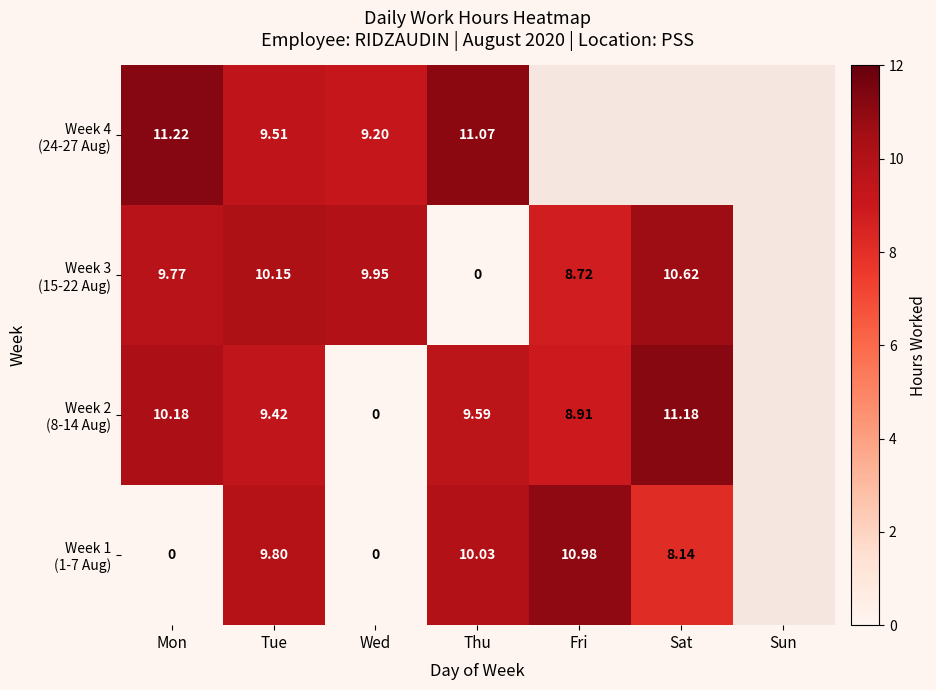

Rank the series by their maximum value, from lowest to highest.

Week 3 (15-22 Aug), Week 1 (1-7 Aug), Week 2 (8-14 Aug), Week 4 (24-27 Aug)